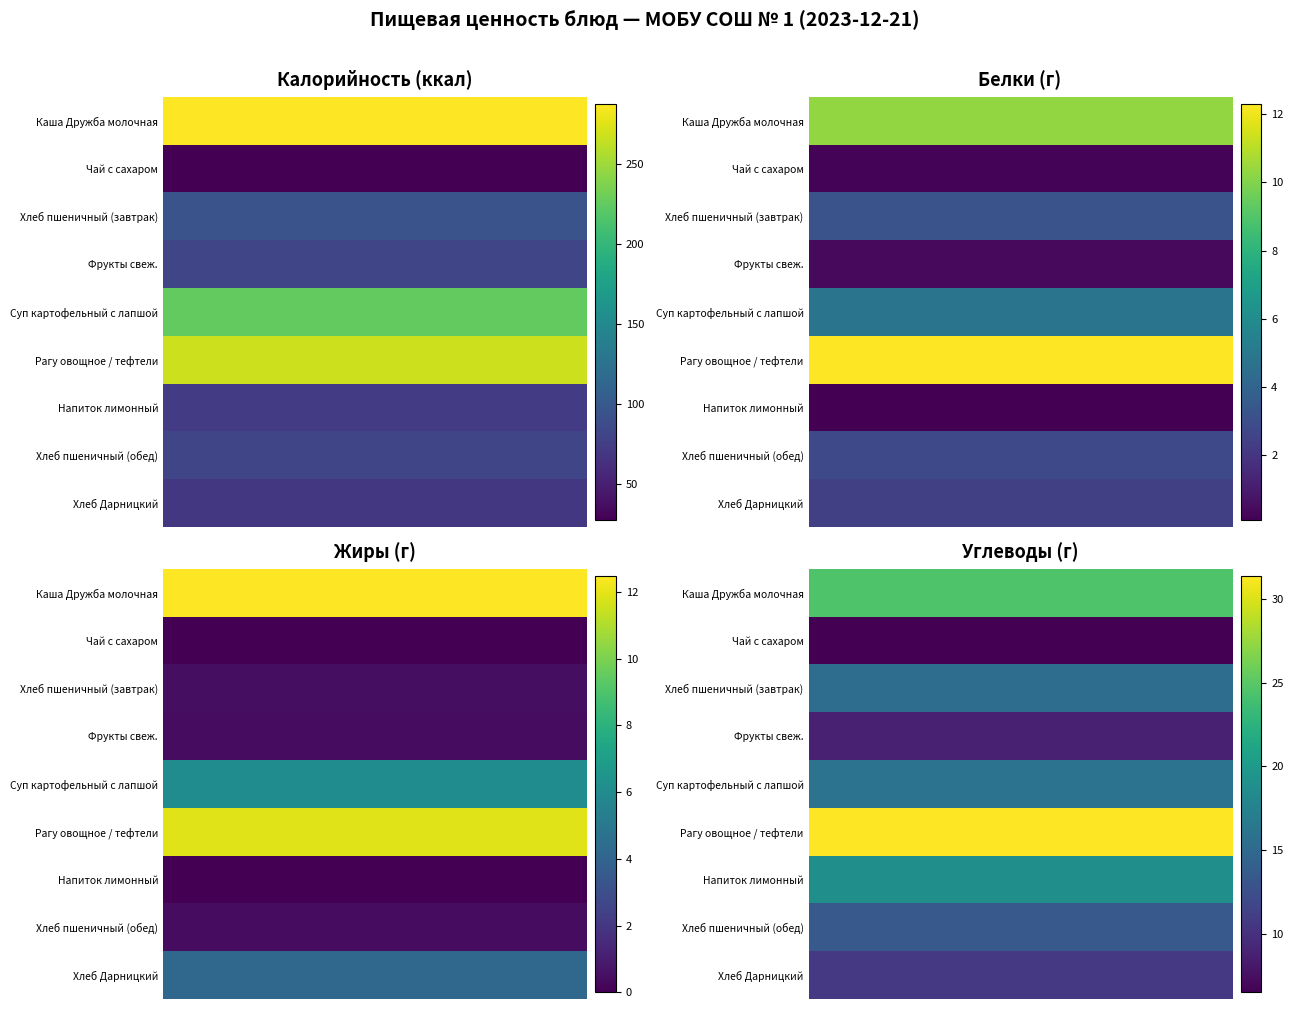

What is the average value of the Углеводы series?

16.2